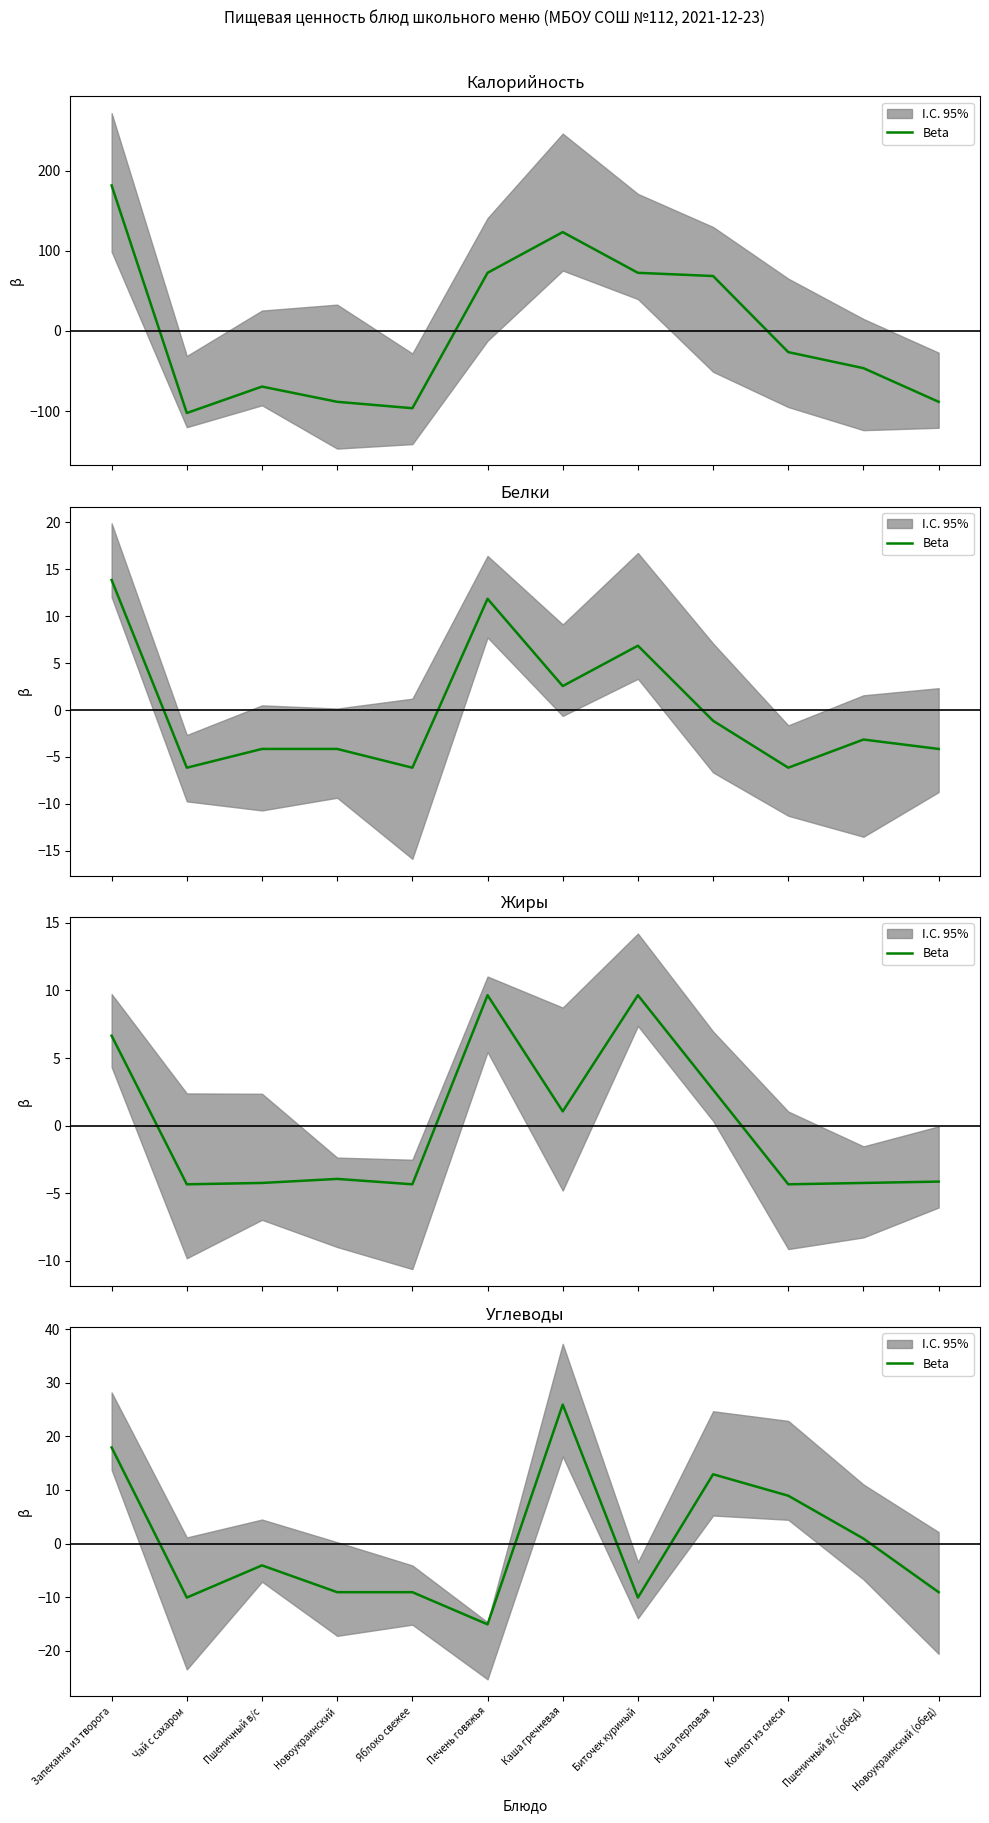

True or false: the data has more than 0 interior local peaks.

True